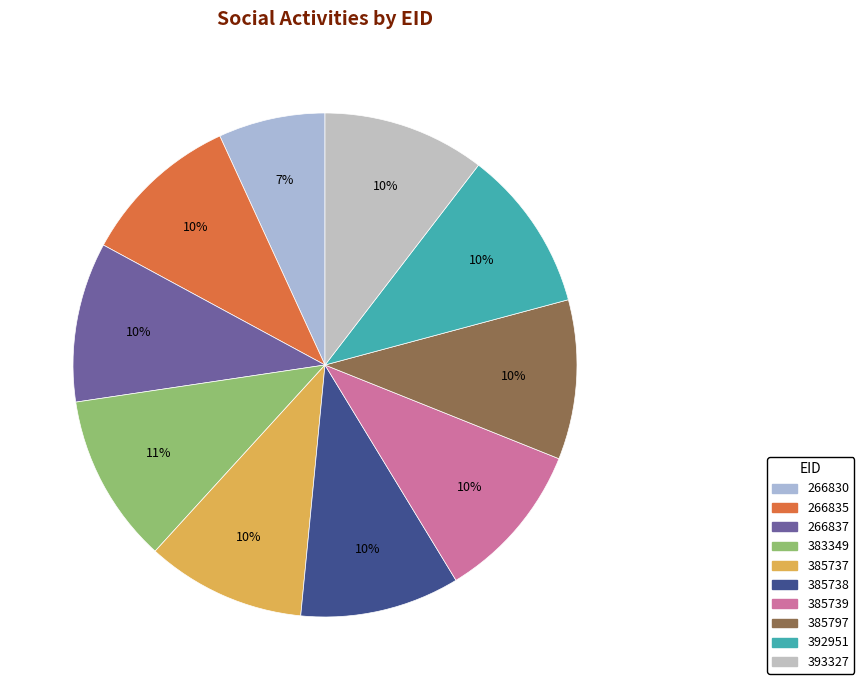

Rank the categories by value from highest to lowest.

383349, 393327, 392951, 266837, 266835, 385797, 385739, 385738, 385737, 266830